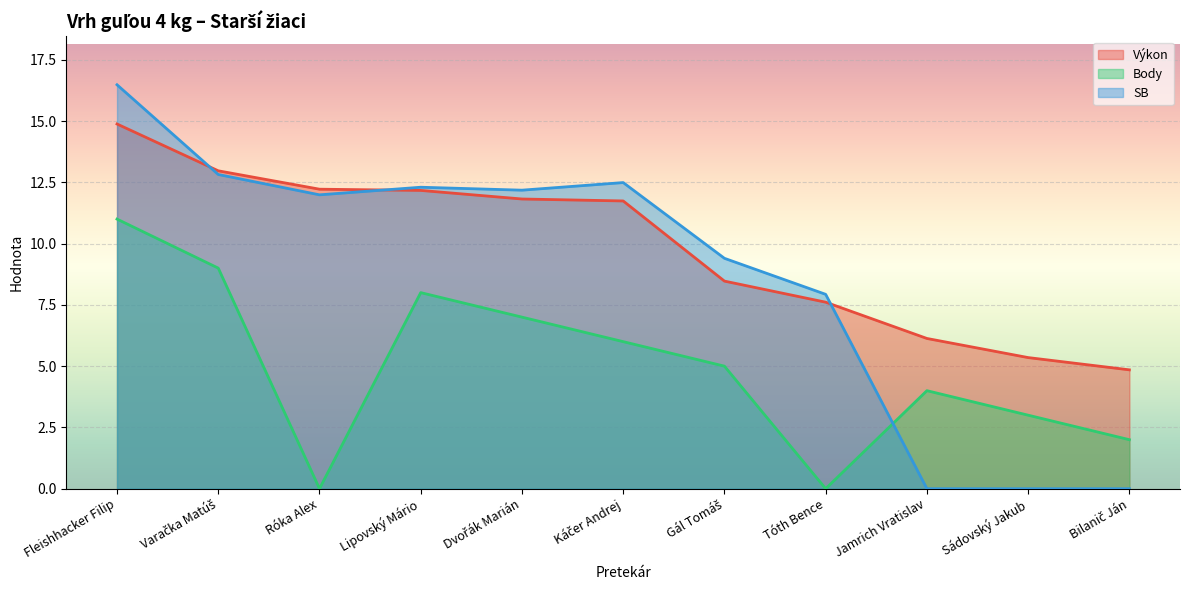

Which series has the widest spread of values?

SB